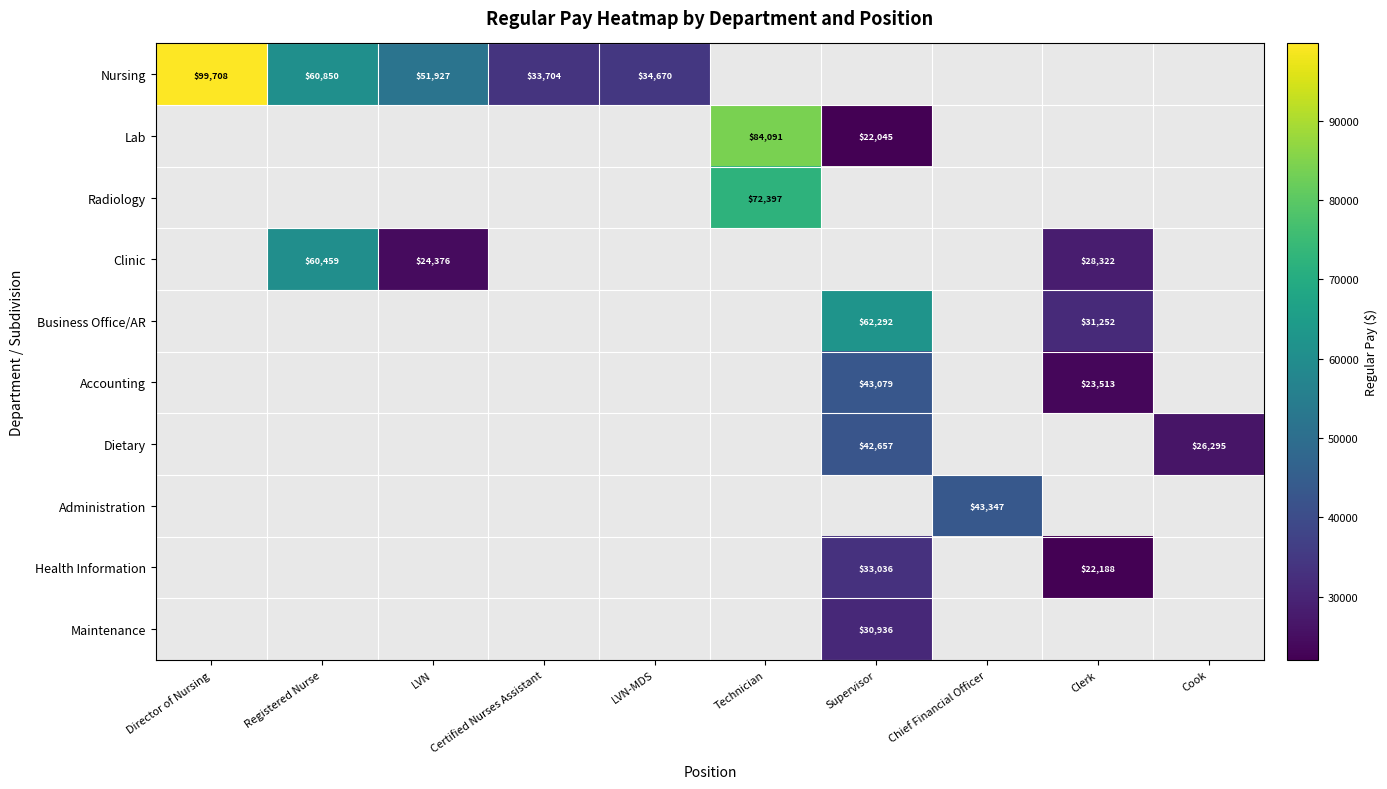

How many series are shown in this chart?

10